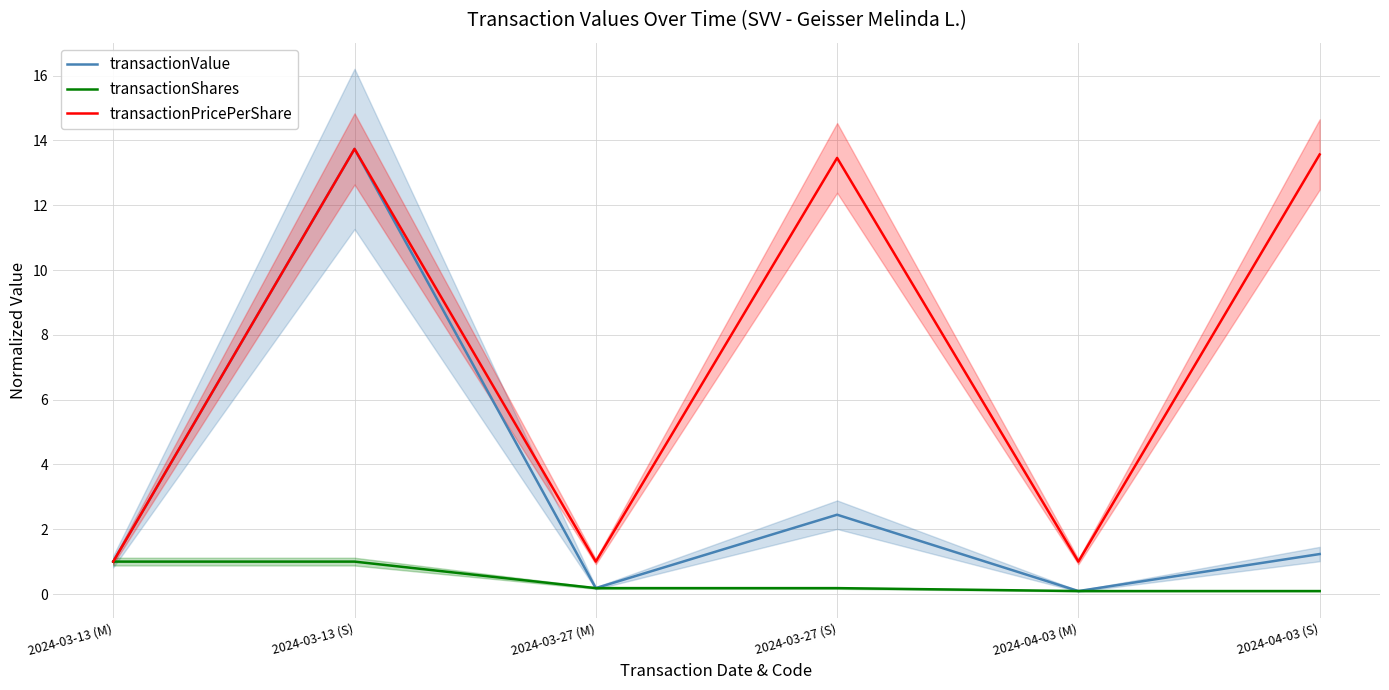

What position from the right is 2024-03-13 (S)?

5